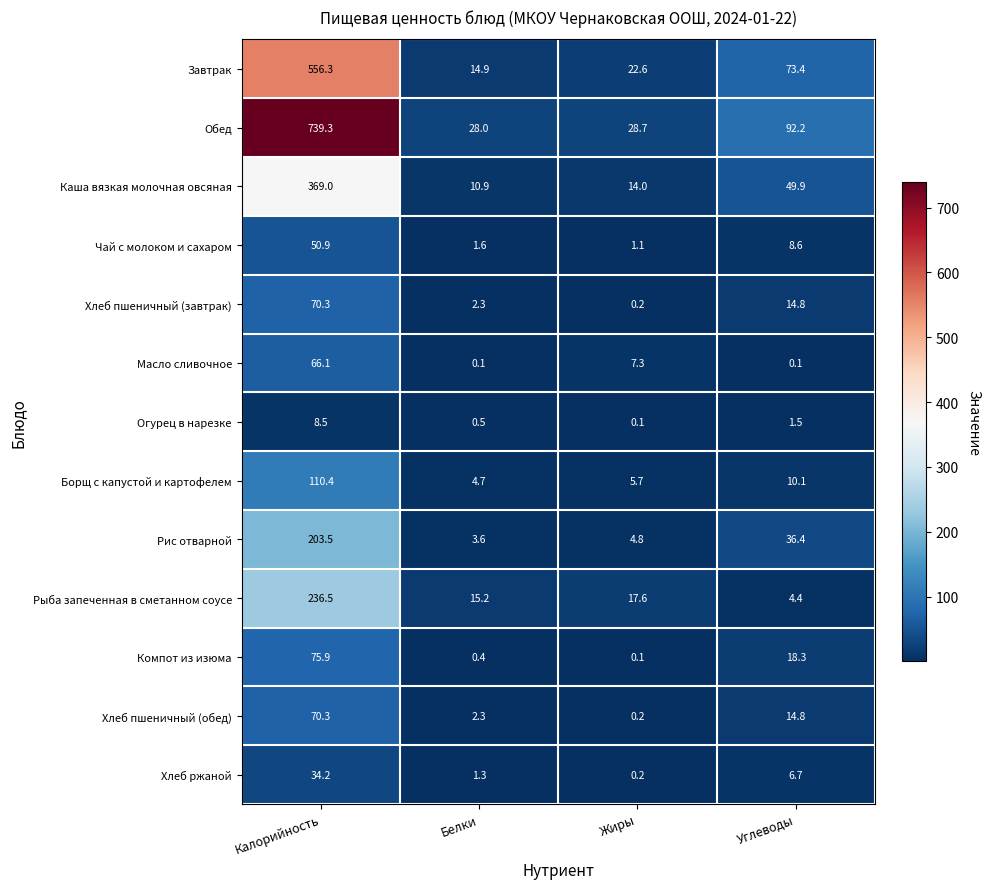

At which category is the sum across all series the highest?

Калорийность